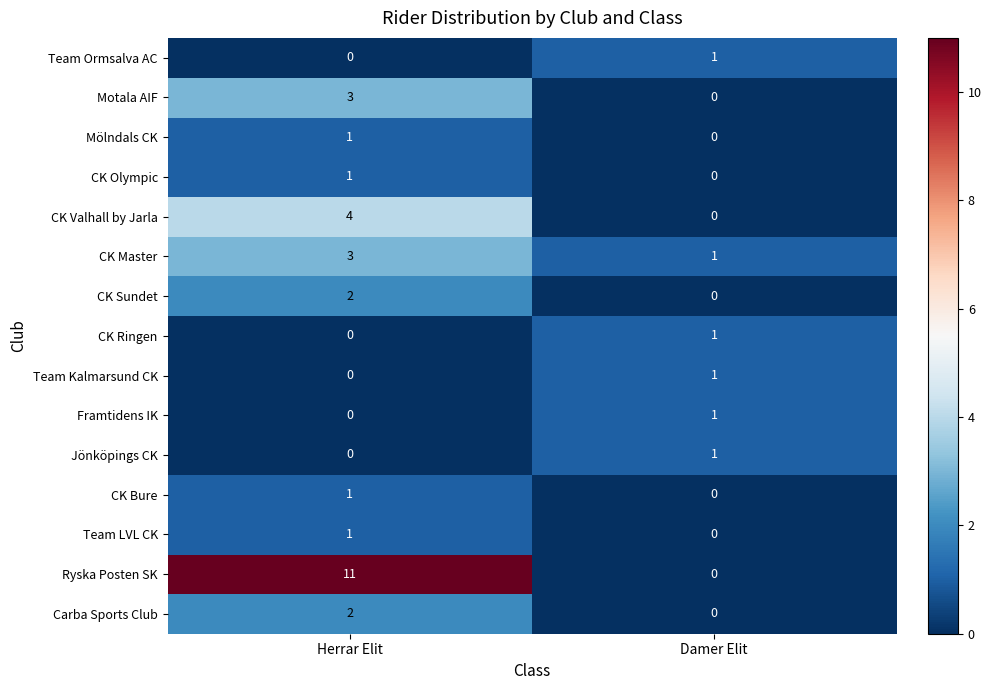

Is the value of CK Ringen at Herrar Elit greater than the value of Team Kalmarsund CK at Damer Elit?

No